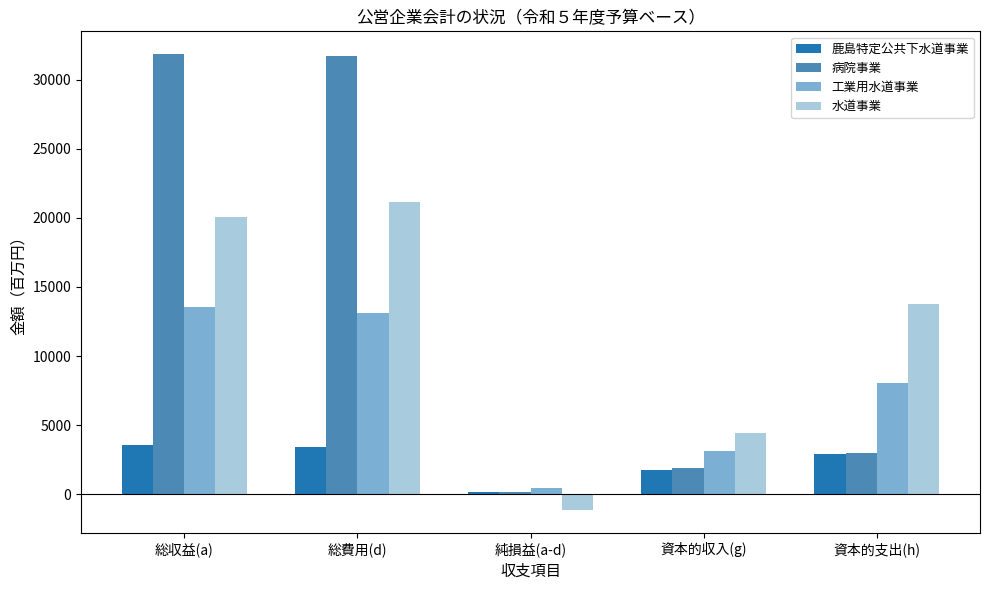

Is the value of 水道事業 at 資本的支出(h) greater than the value of 病院事業 at 総費用(d)?

No